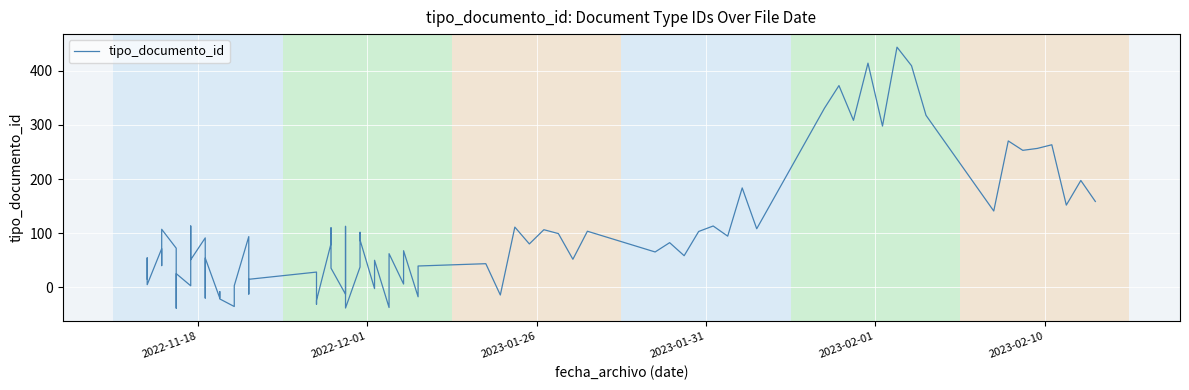

Does the chart display data point markers on the line(s)?

No